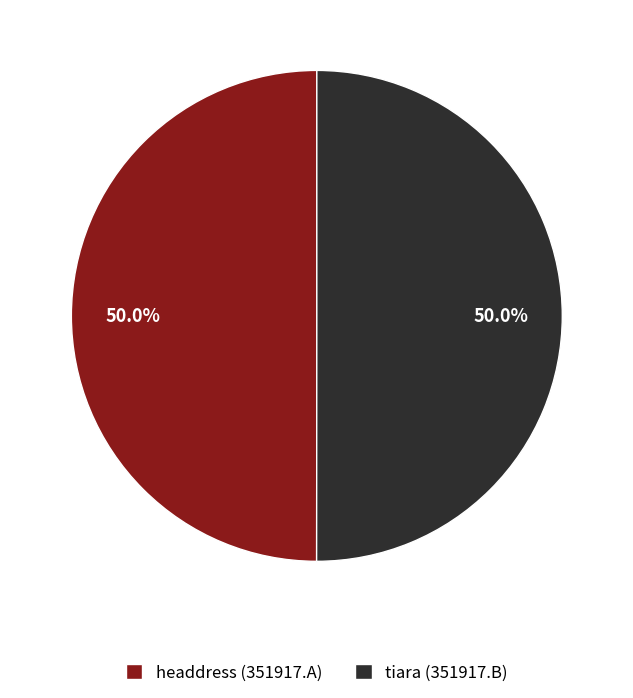

To the nearest percent, what portion does tiara (351917.B) represent?

50%